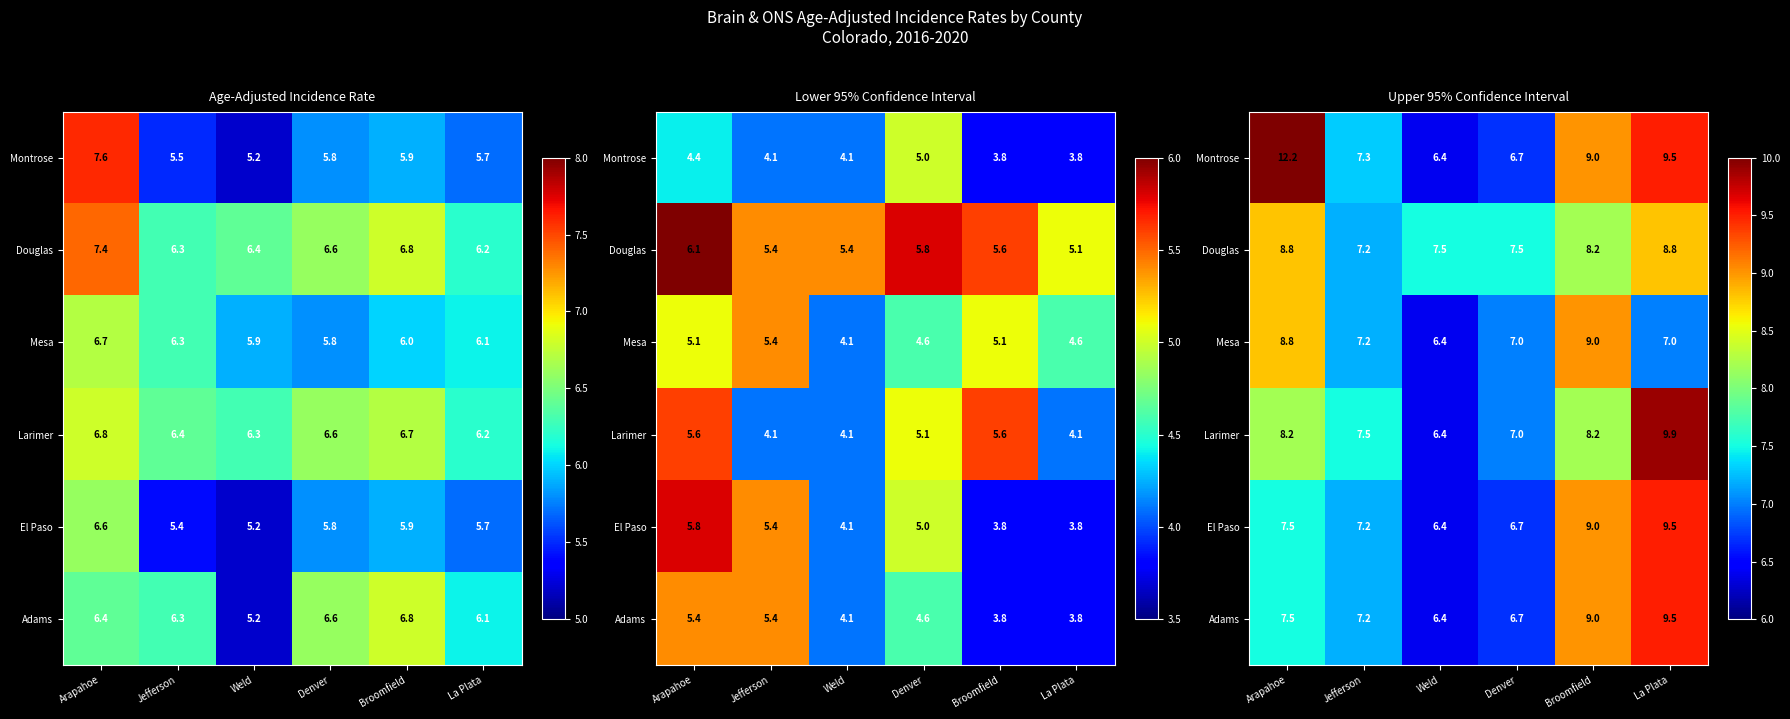

How many values in the Larimer series exceed 8?

3